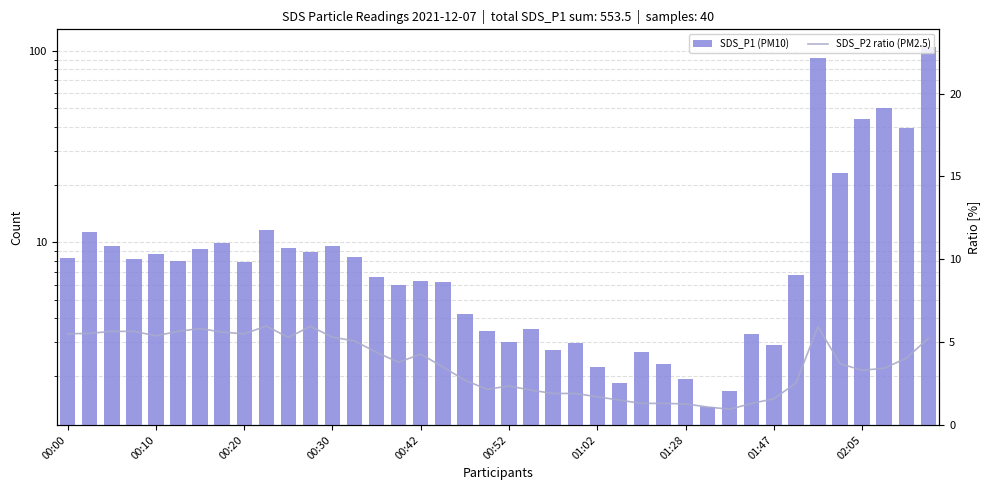

What is the difference between the second highest and second lowest values in the SDS_P2 ratio (PM2.5) series?

4.9